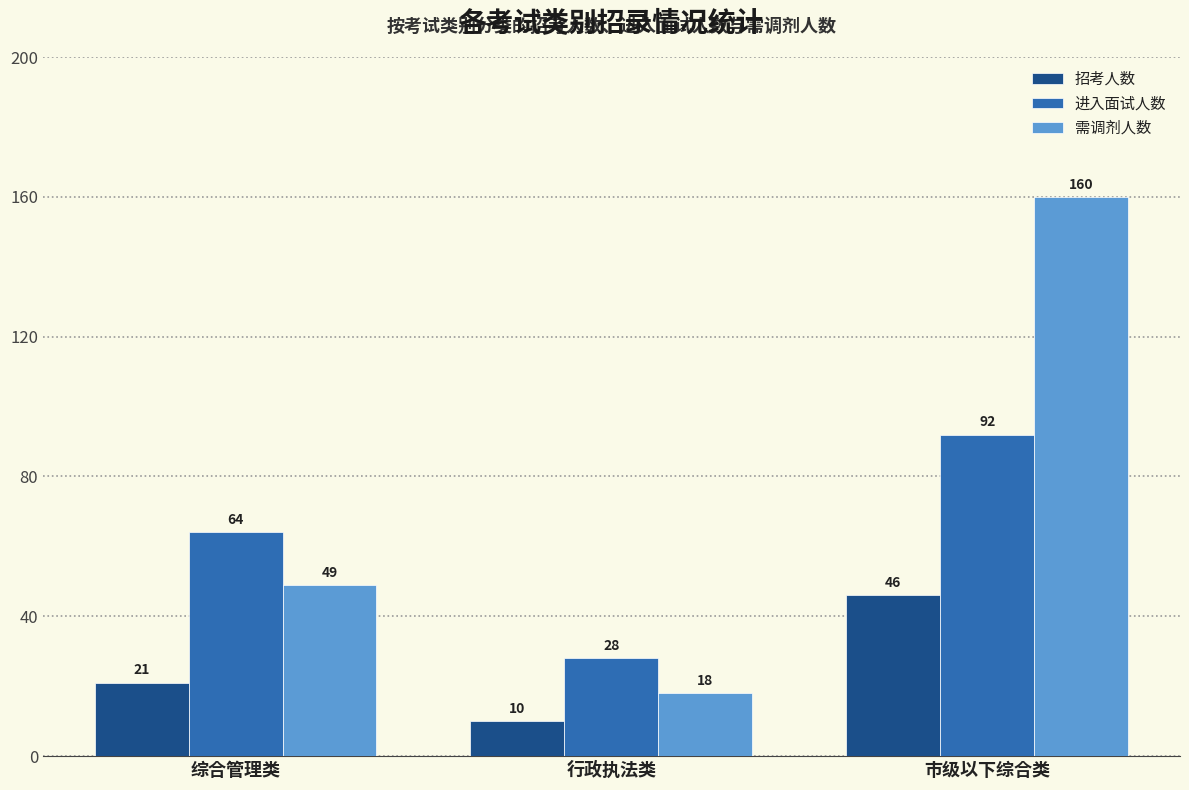

List the series in order of their peak value, lowest first.

招考人数, 进入面试人数, 需调剂人数